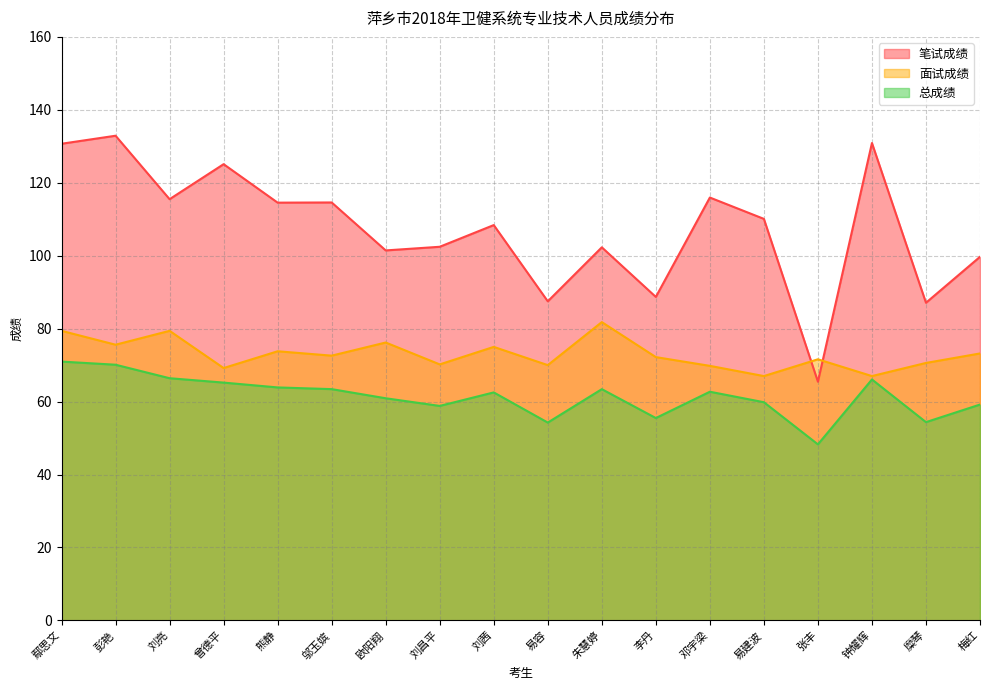

How many values in the 总成绩 series exceed 62?

10